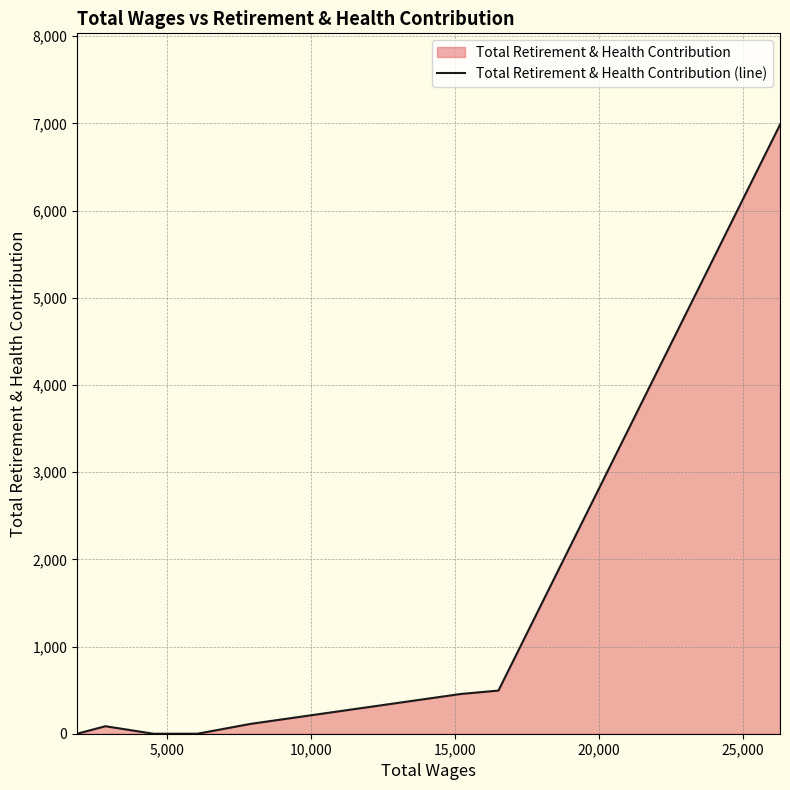

What is the difference between the maximum and minimum values?

6985